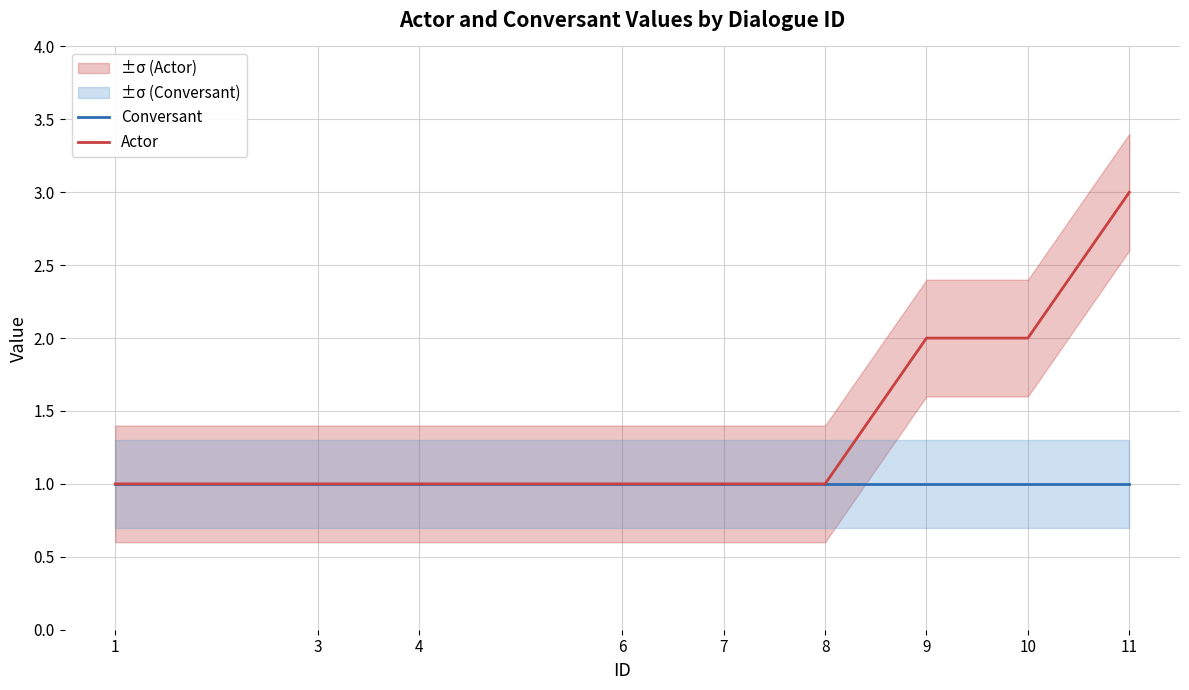

Rank the series by their maximum value, from highest to lowest.

Actor, Conversant